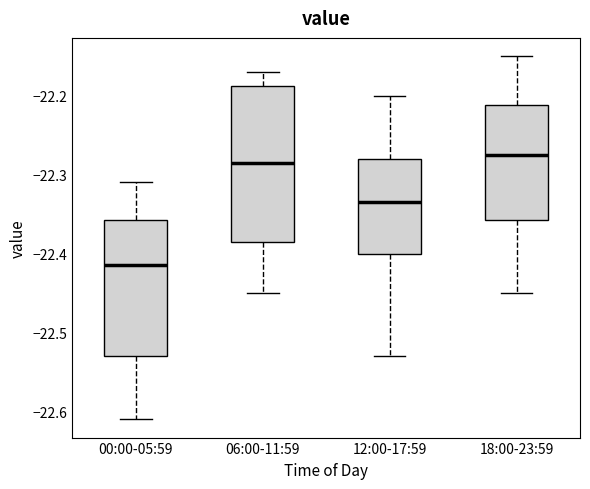

Where does the upper whisker of the box for 00:00-05:59 end on the y-axis? The values are not printed on the chart, so give them approximately, as read against the axis.

-22.31